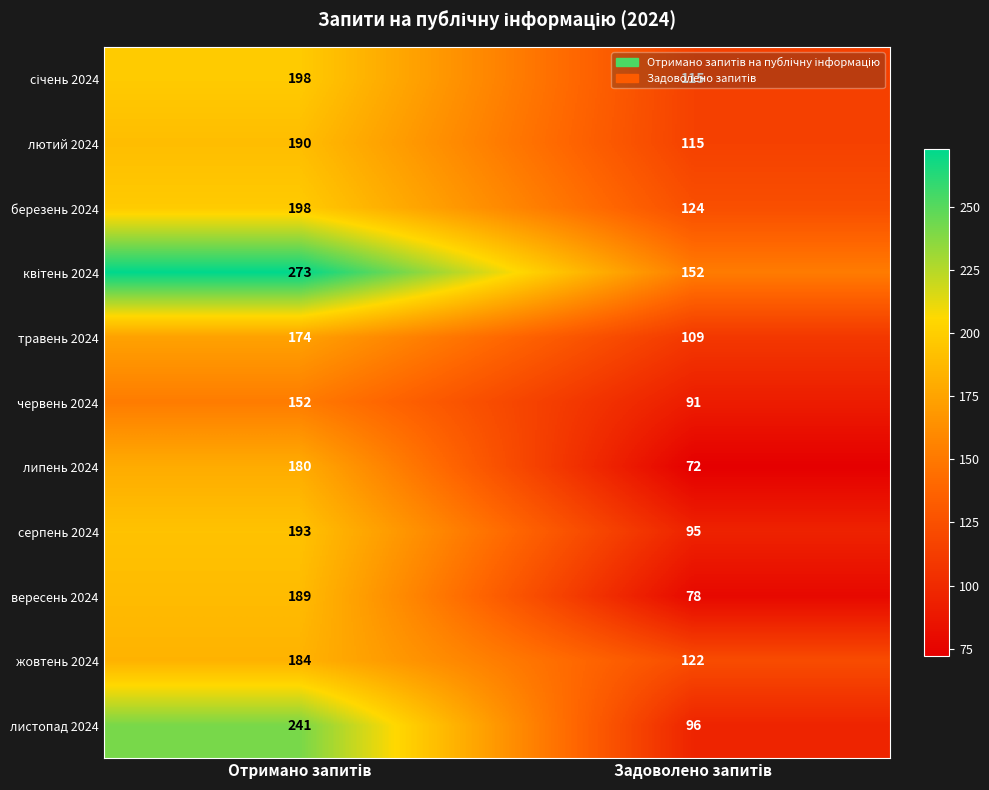

Which series has the widest spread of values?

листопад 2024